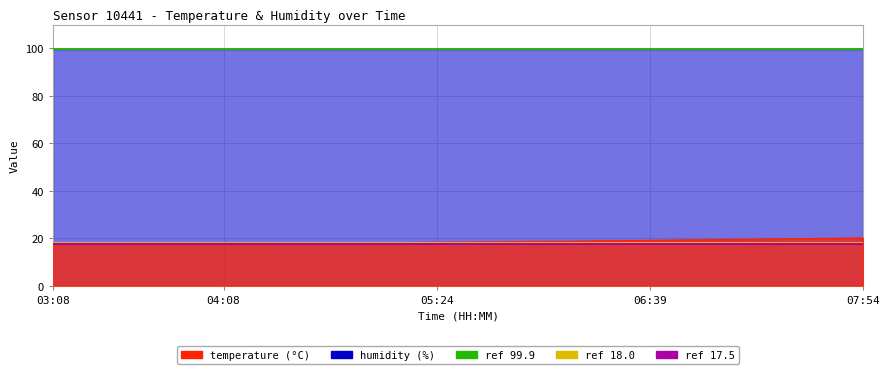

At which category does the chart reach its peak across all series?

03:08